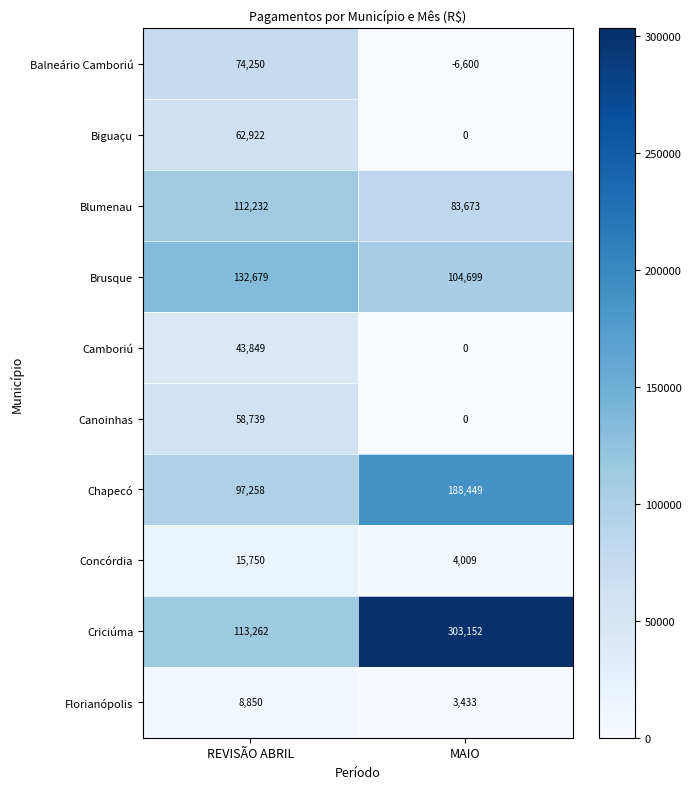

Where is Blumenau nearest to the value 97952?

MAIO